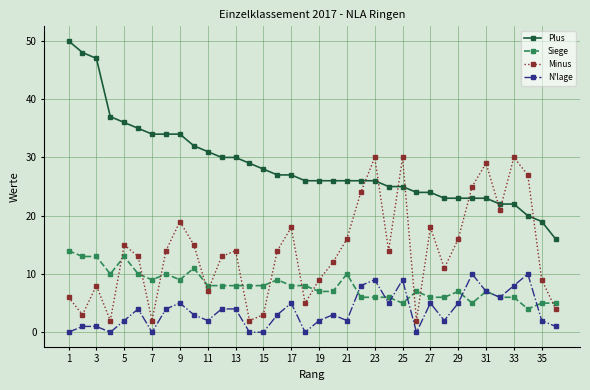

True or false: Minus and N'lage intersect in this chart.

False